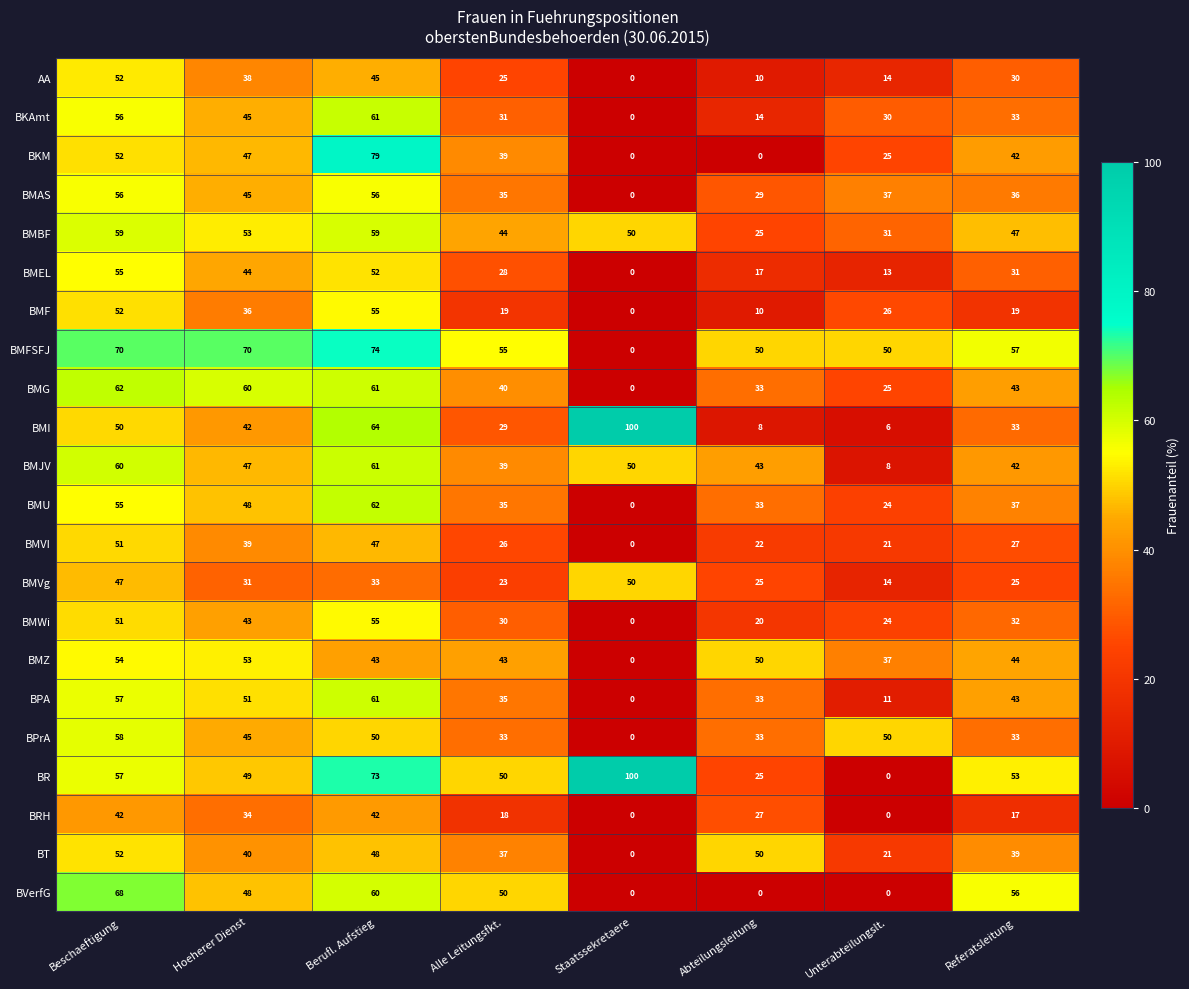

At which category does the chart reach its peak across all series?

Staatssekretaere